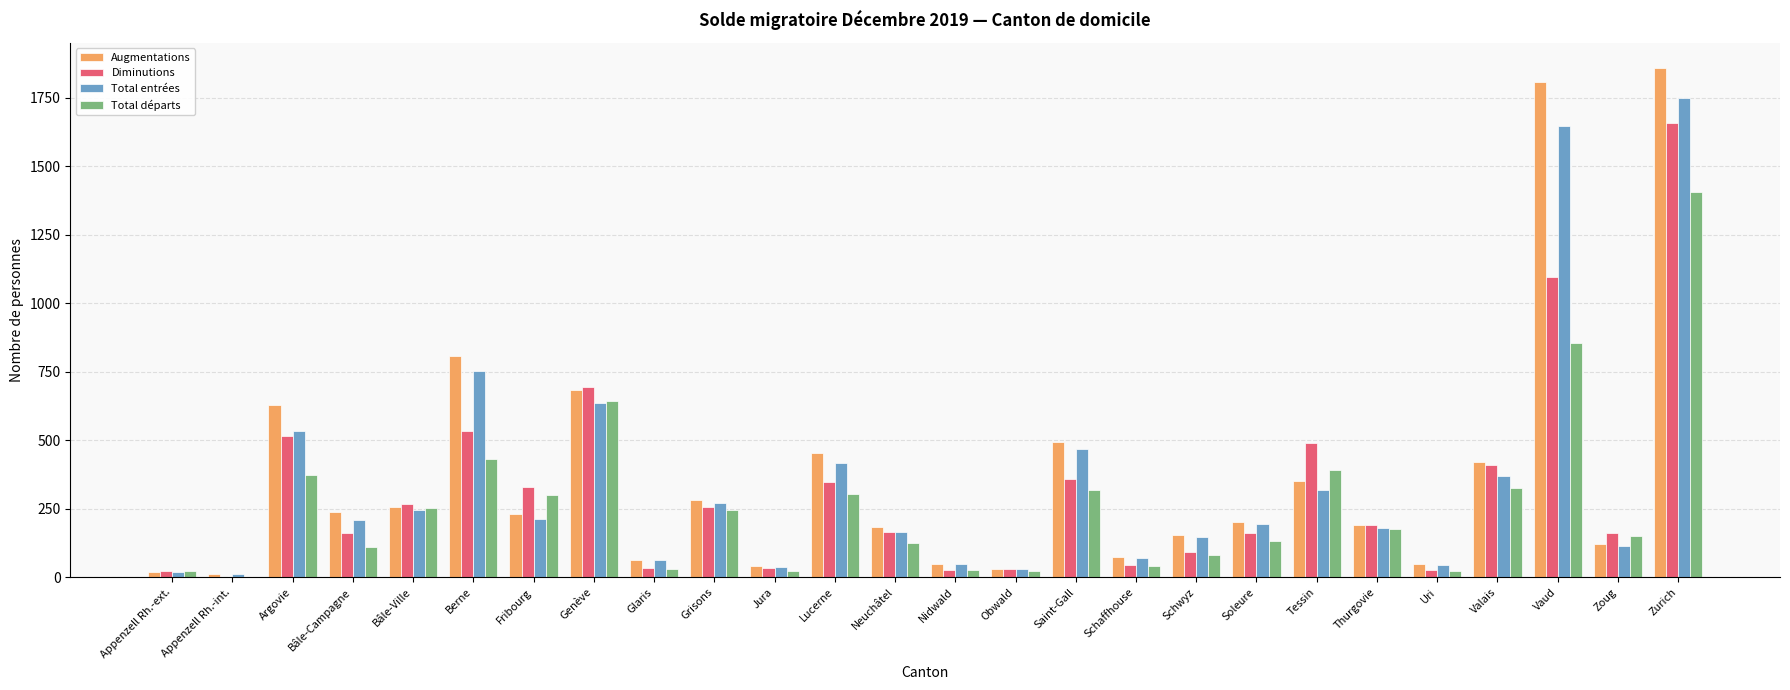

Where does the Total départs series first go above 178?

Argovie